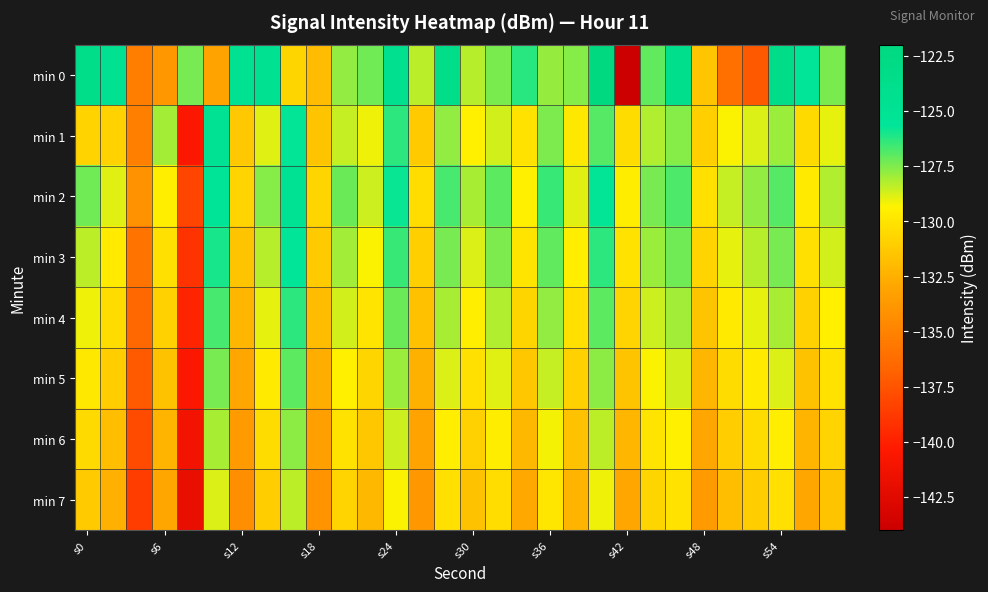

List the series in order of their peak value, highest first.

min 0, min 1, min 2, min 3, min 4, min 5, min 6, min 7